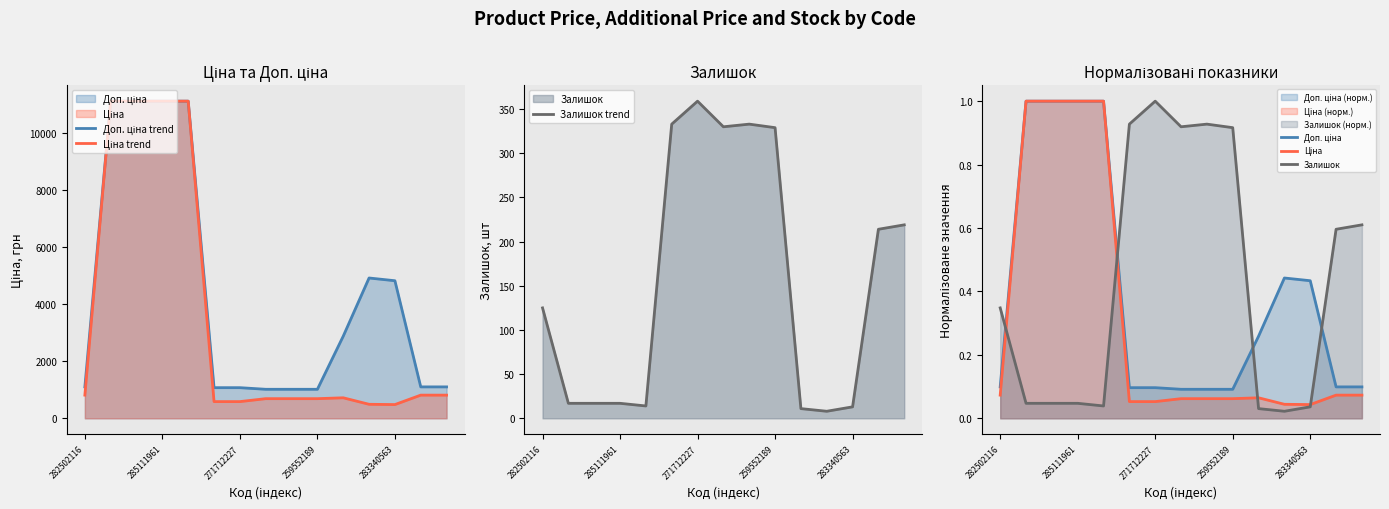

What is the difference between the second highest and minimum values in the Доп. ціна trend series?

10095.8